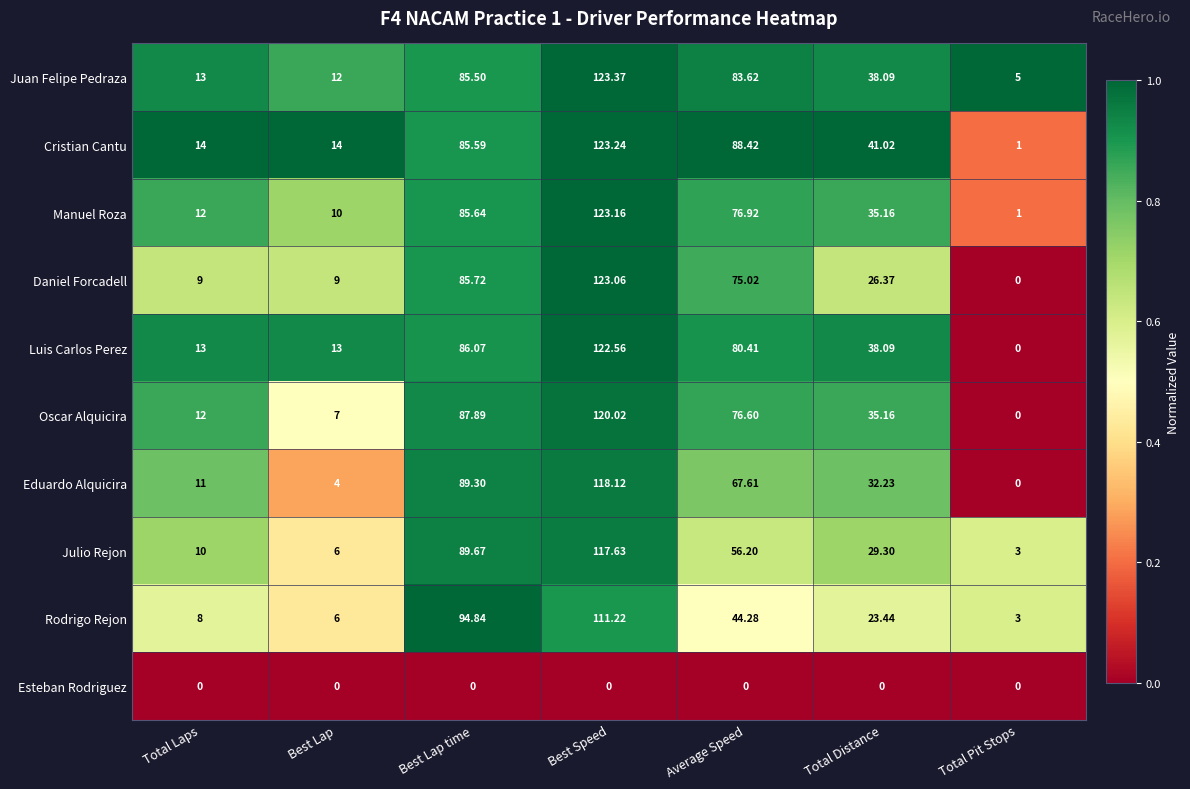

At which category is the sum across all series the highest?

Best Speed